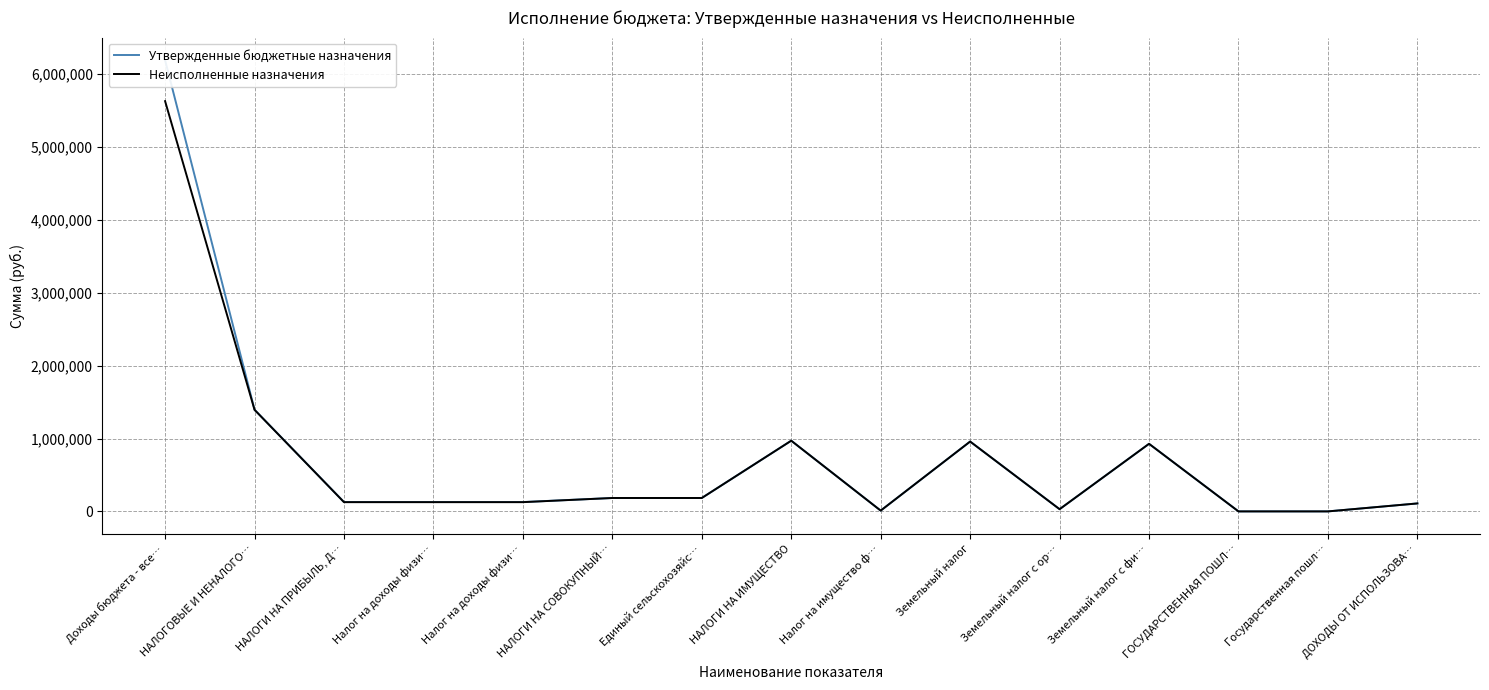

How many values in the Утвержденные бюджетные назначения series are below 129100?

5